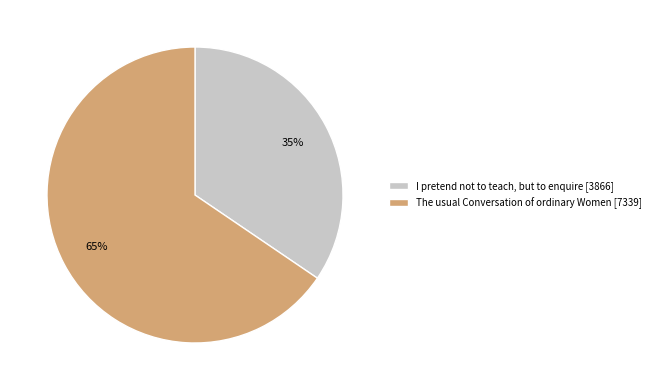

Do I pretend not to teach, but to enquire and The usual Conversation of ordinary Women together represent more than half of the pie?

Yes